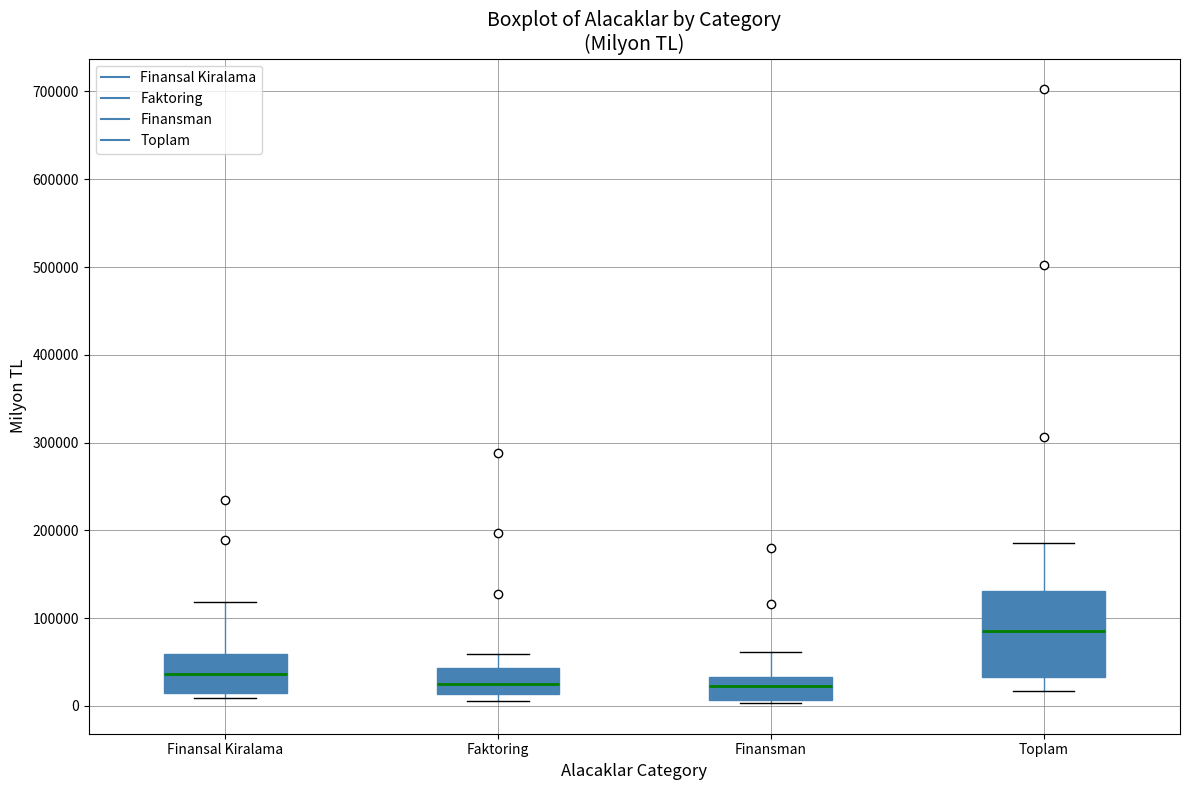

Where is the upper edge of the box for Finansal Kiralama on the y-axis? The values are not printed on the chart, so give them approximately, as read against the axis.

60000